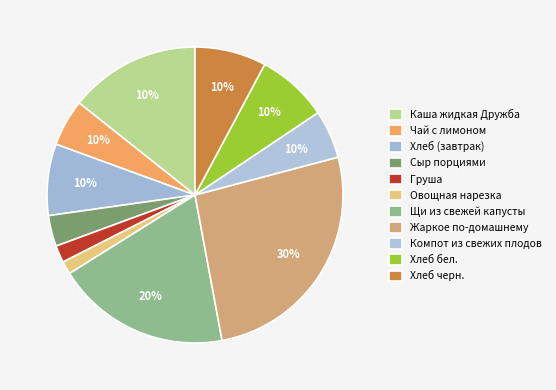

To the nearest percent, what is the average slice percentage?

9%